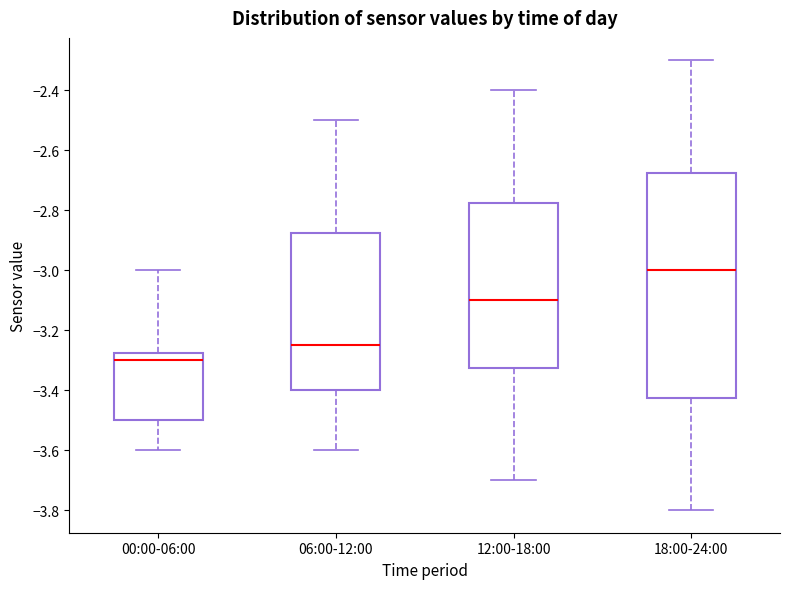

Which box's median line is the highest?

18:00-24:00